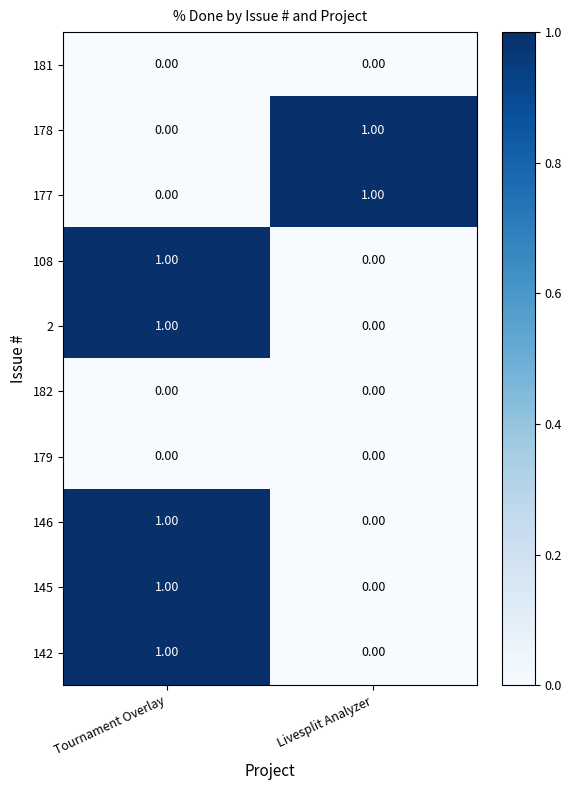

At which category is the sum across all series the highest?

Tournament Overlay